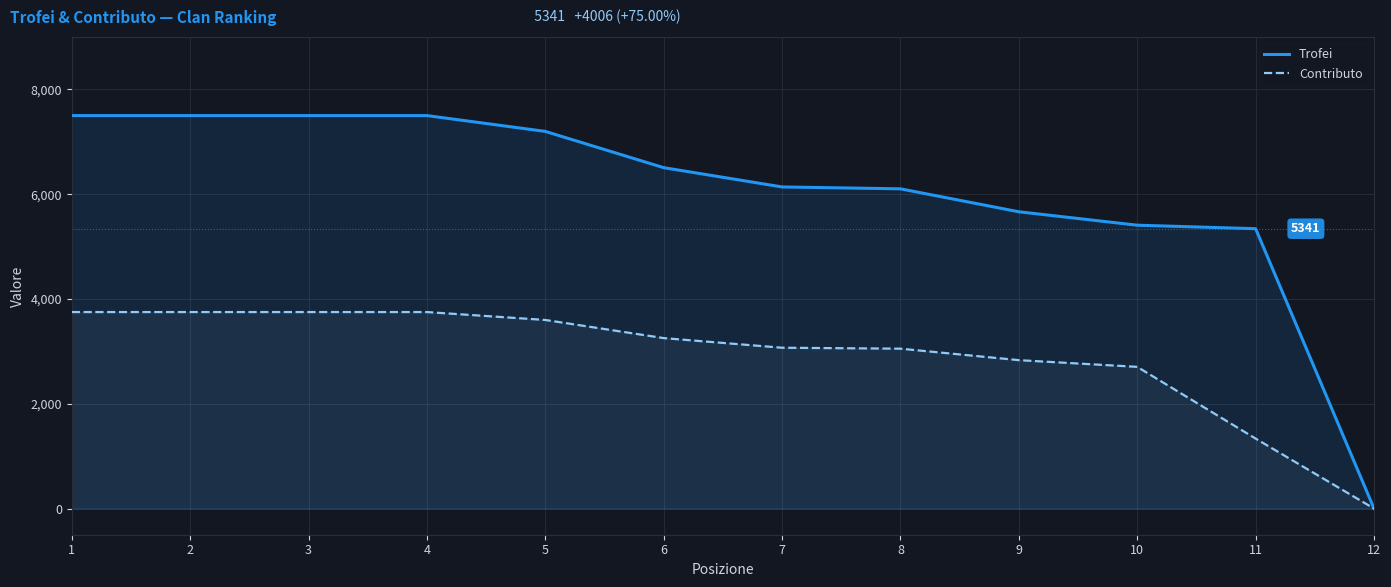

List the series in order of their peak value, highest first.

Trofei, Contributo